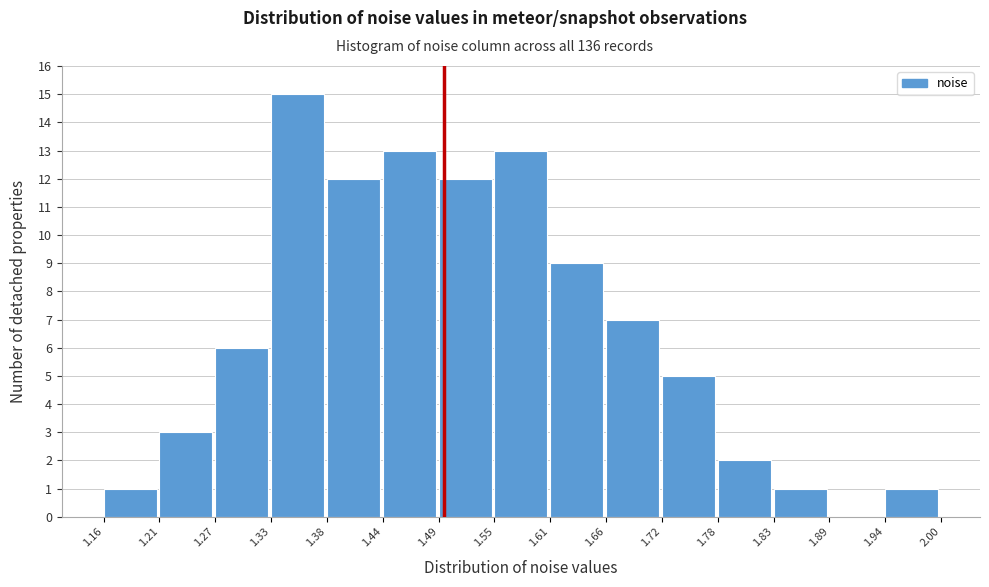

Which range on the x-axis has the tallest bar?

1.33 to 1.38